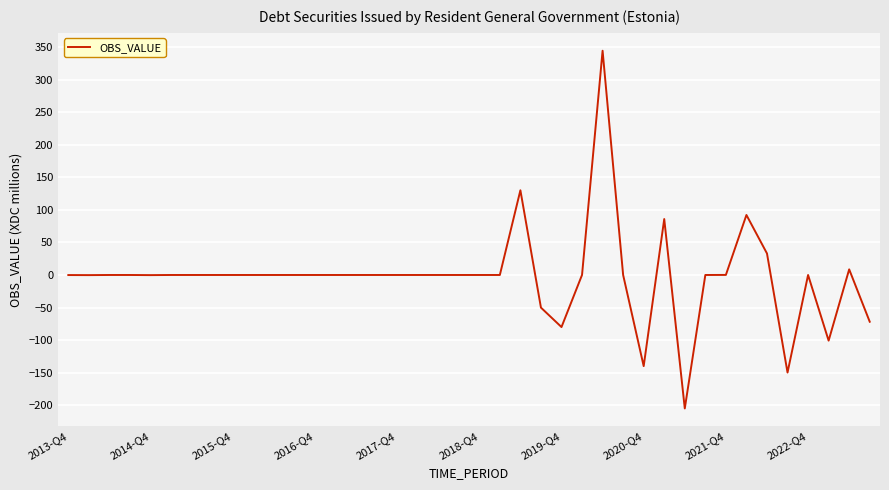

What is the greatest value displayed?

344.5